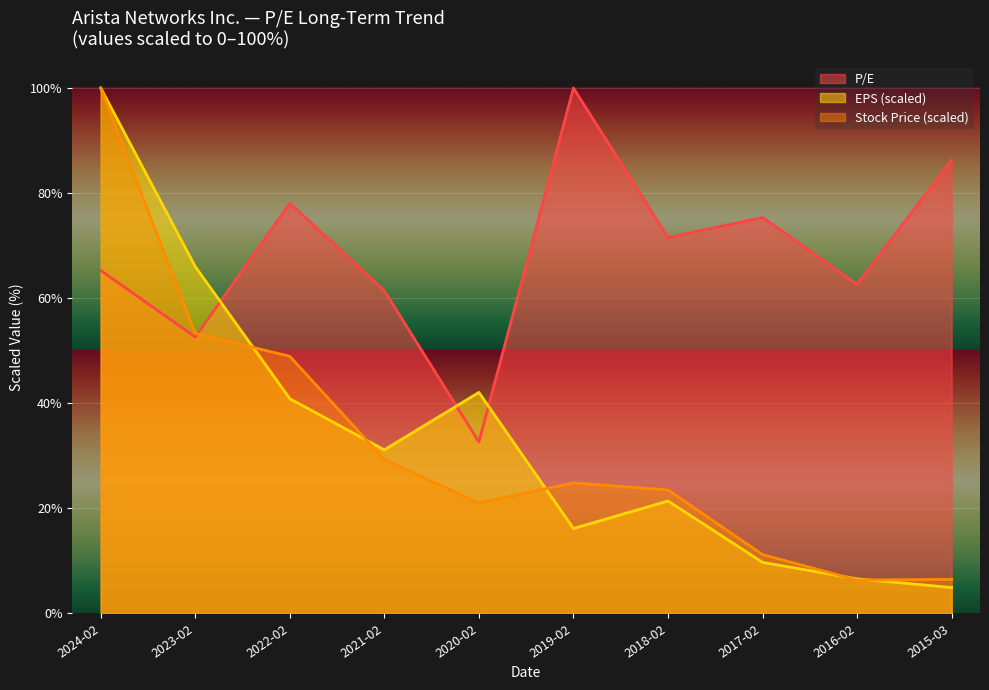

The value of P/E at 2021-02 is 61.4. True or false?

True